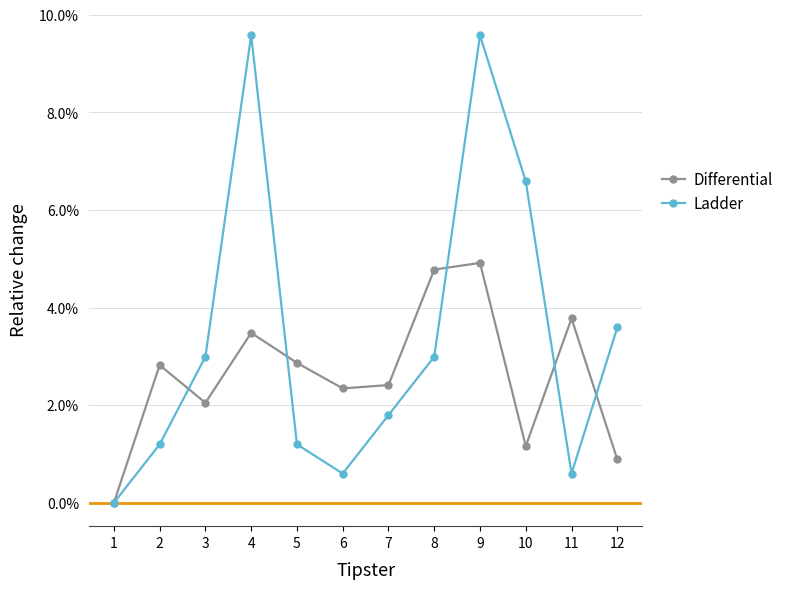

What are all the series names shown in the legend?

Differential, Ladder